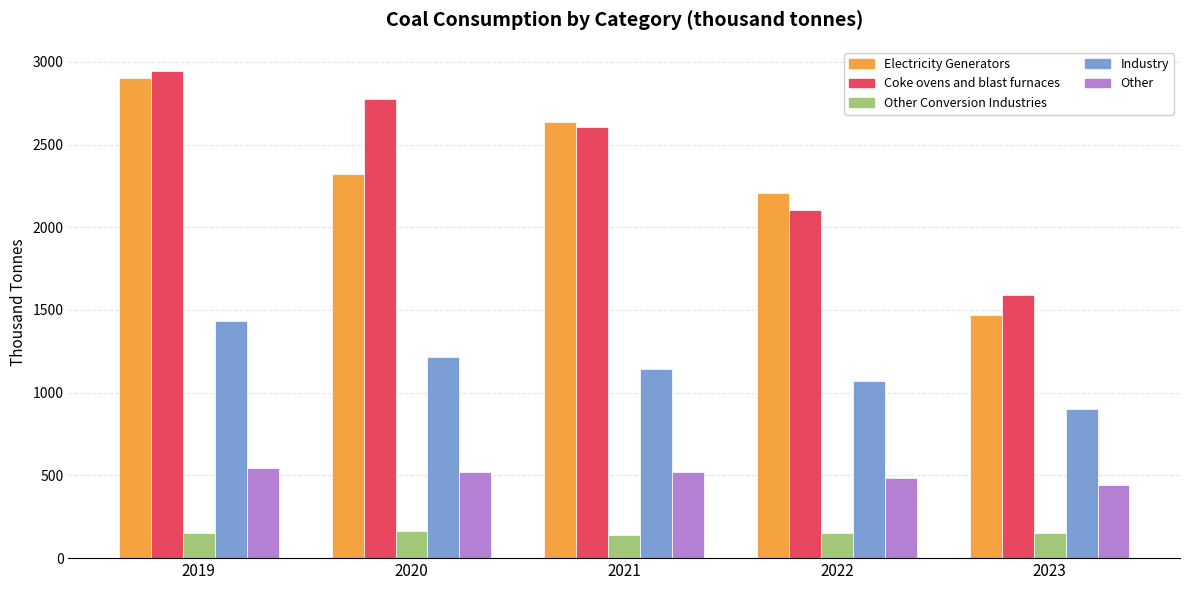

Which series has the largest range (max minus min)?

Electricity Generators